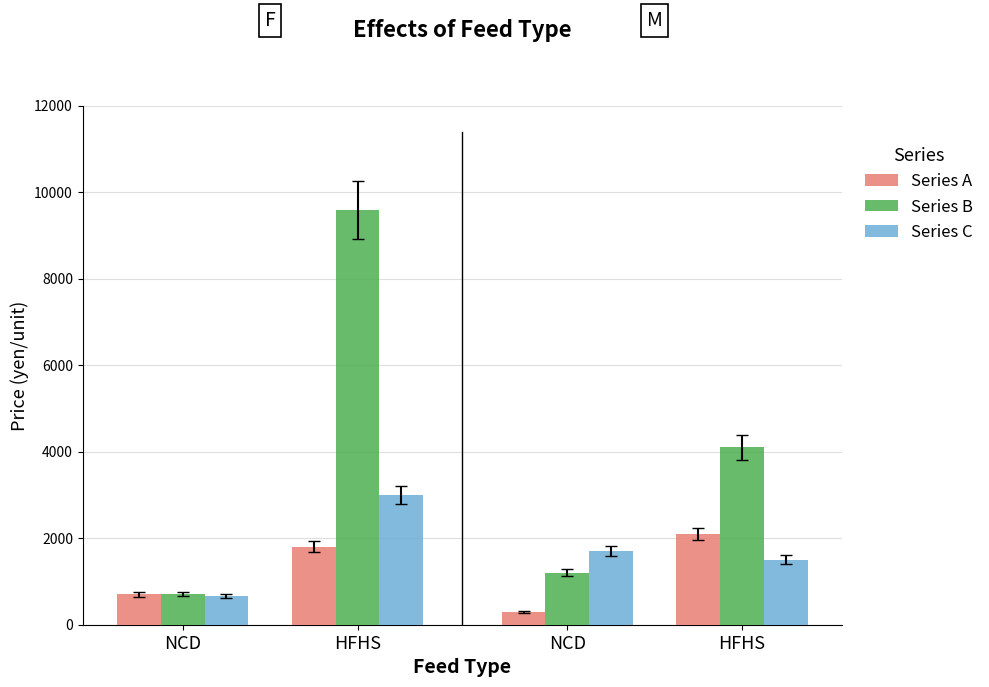

Reading left to right, list all the values displayed in this chart.

Series A: 700	1800	300	2100
Series B: 710	9600	1200	4100
Series C: 670	3000	1700	1500